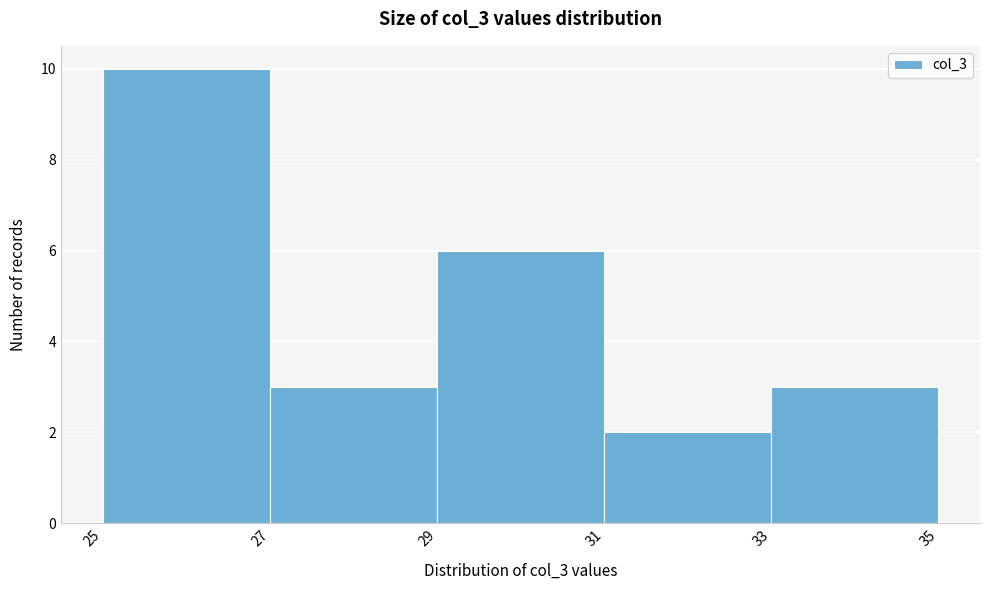

Reading left to right, transcribe this chart: for each bar, give the range it covers on the x-axis and its height. The values are not printed on the chart, so give them approximately, as read against the axis.

25 to 27: 10
27 to 29: 3
29 to 31: 6
31 to 33: 2
33 to 35: 3